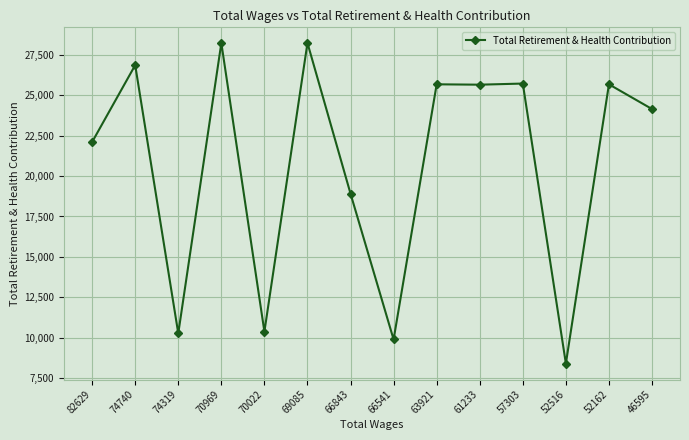

At which label is the value closest to 18317?

66843